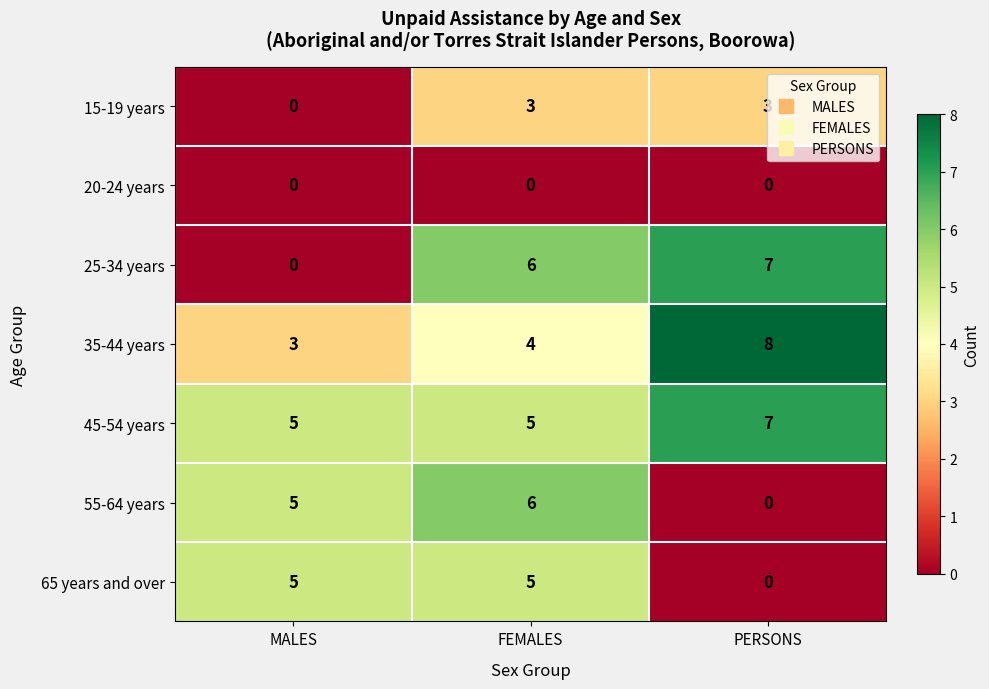

Count the 45-54 years values in the range 5 to 7.

3